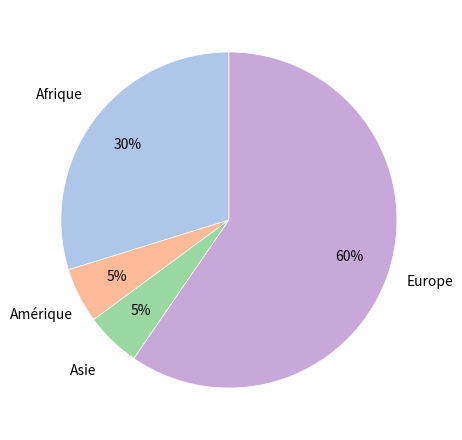

To the nearest percent, what is the average slice percentage?

25%